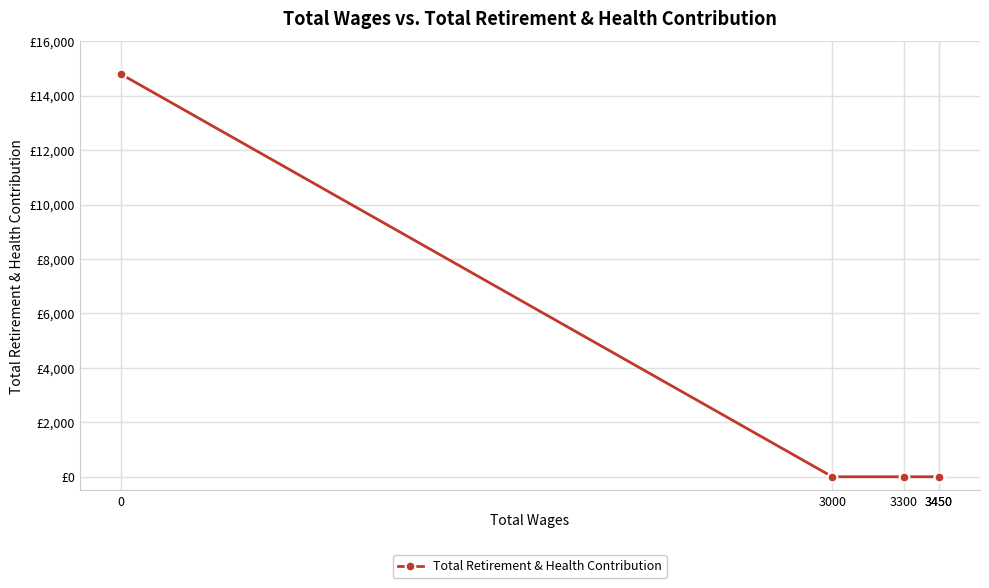

How many lines are shown in the chart?

1